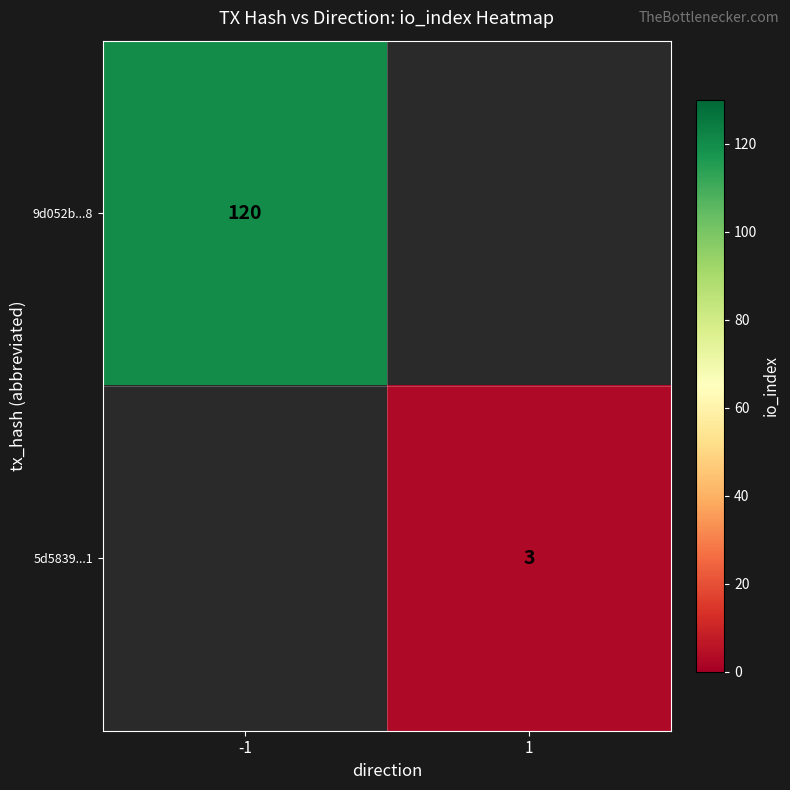

Is it true that 5d5839...1 equals 2 at 1?

False